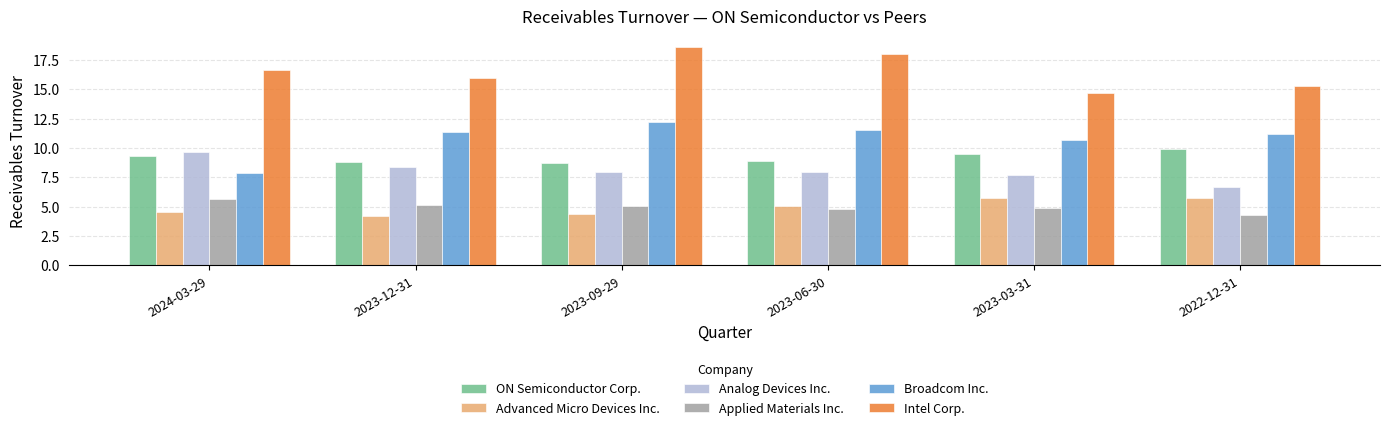

Which series has the widest spread of values?

Broadcom Inc.